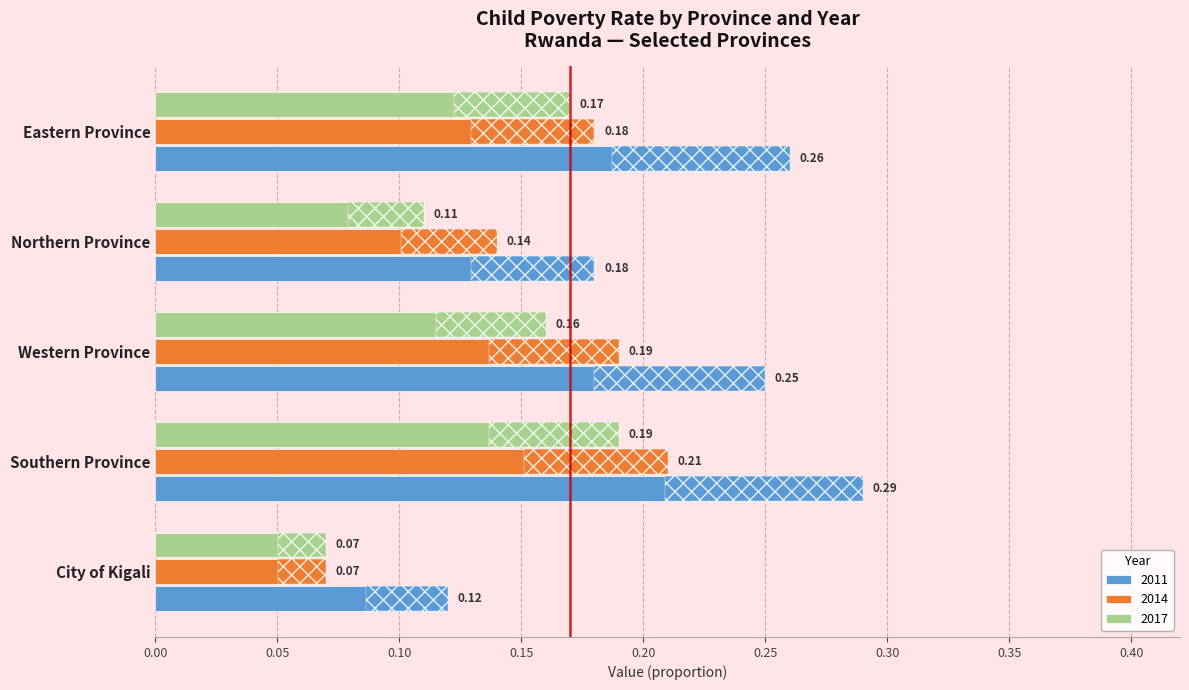

What position from the left is Eastern Province?

5